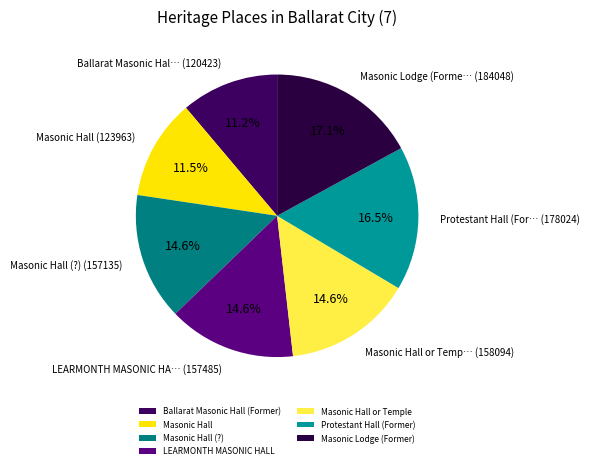

Count the number of slices in the pie.

7